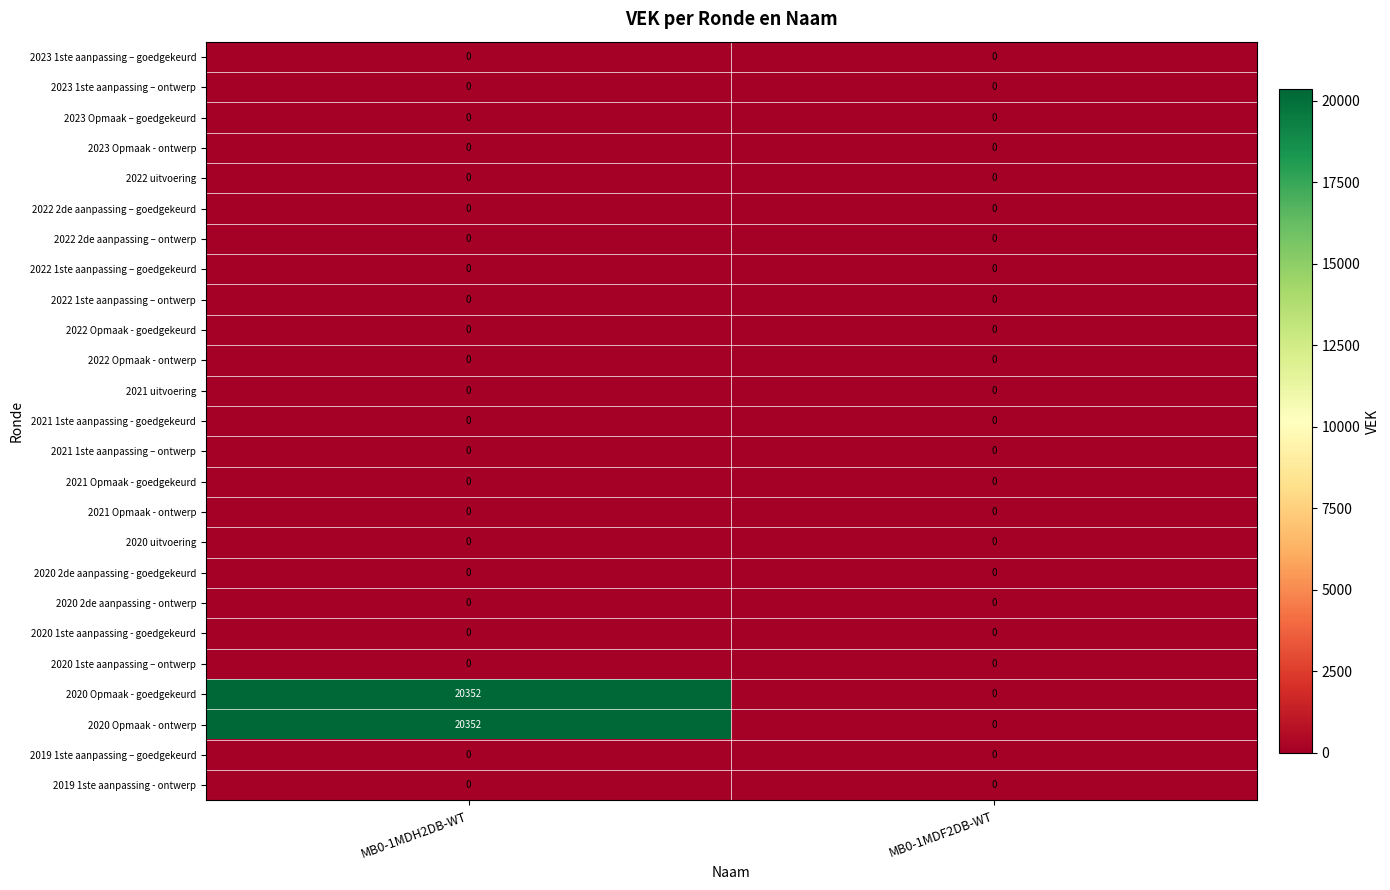

At which category is the sum across all series the highest?

MB0-1MDH2DB-WT